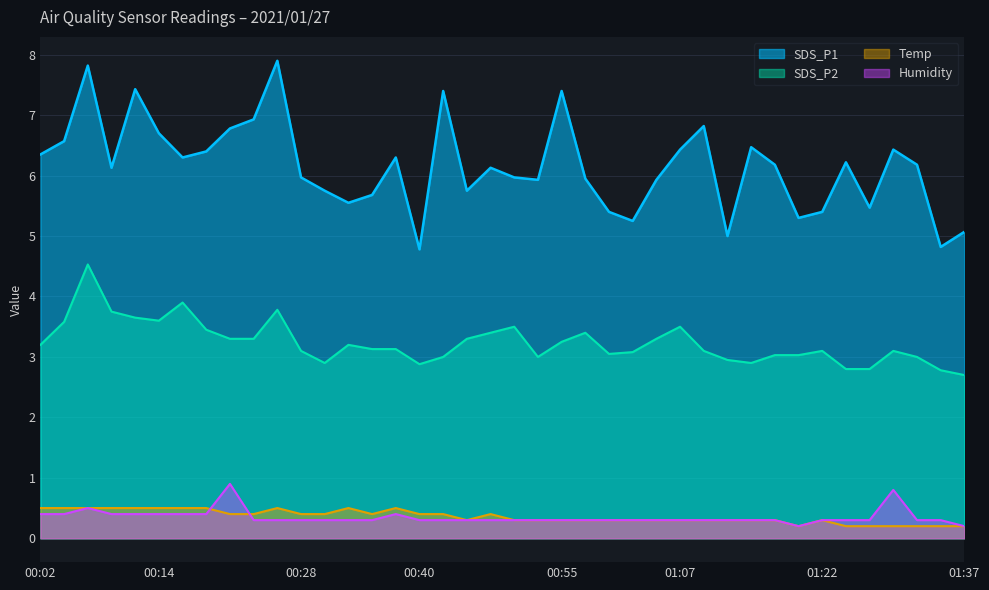

What is the minimum value shown in the chart?

0.2